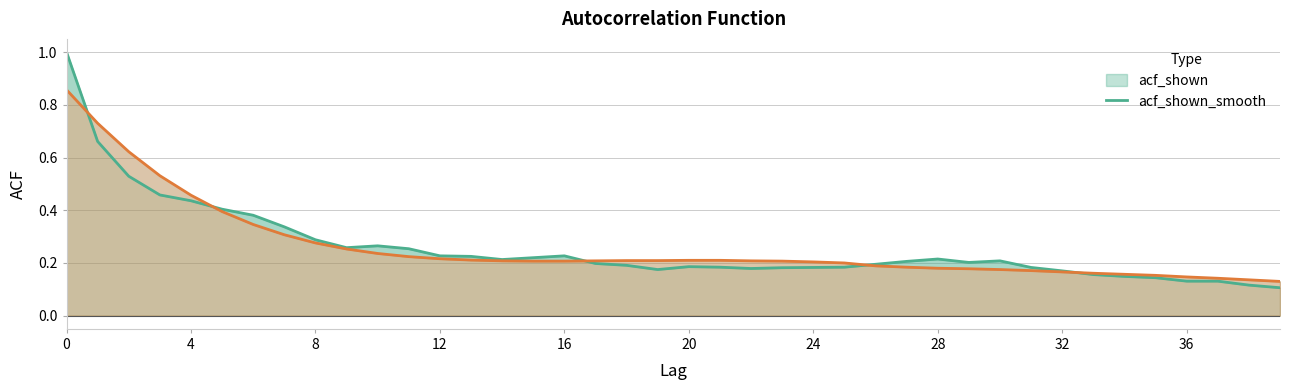

Does the chart display data point markers on the line(s)?

No